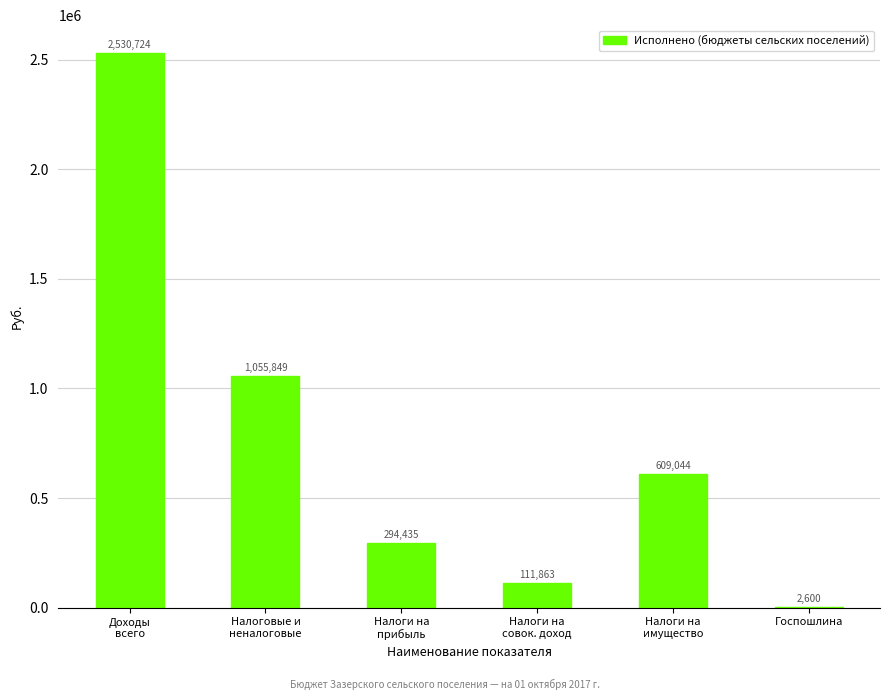

Approximately how many times larger is the value at Доходы
всего compared to Госпошлина?

973.4